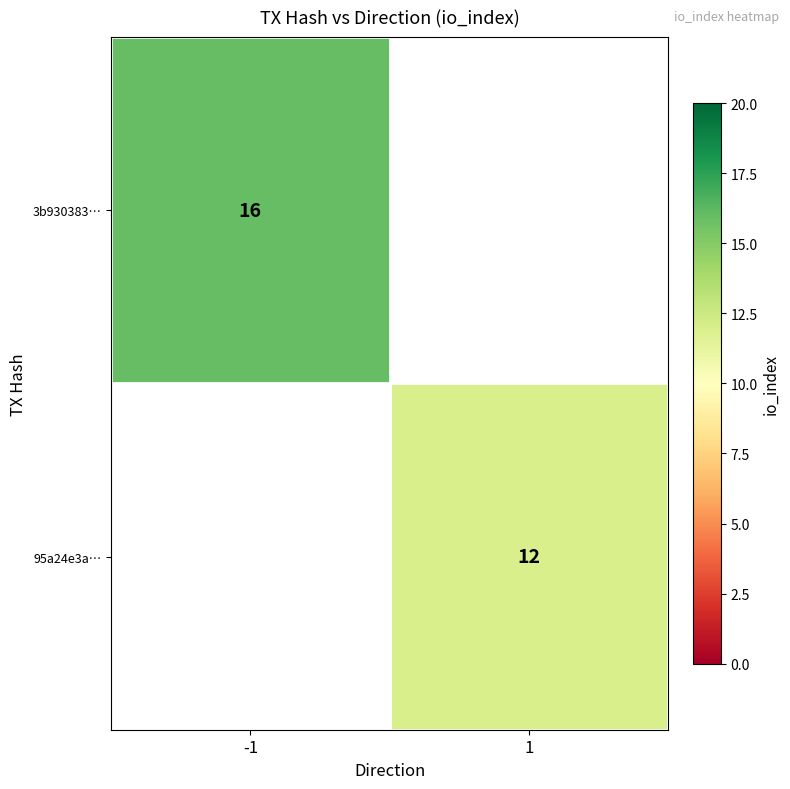

The value of 3b930383… at -1 is 24. True or false?

False